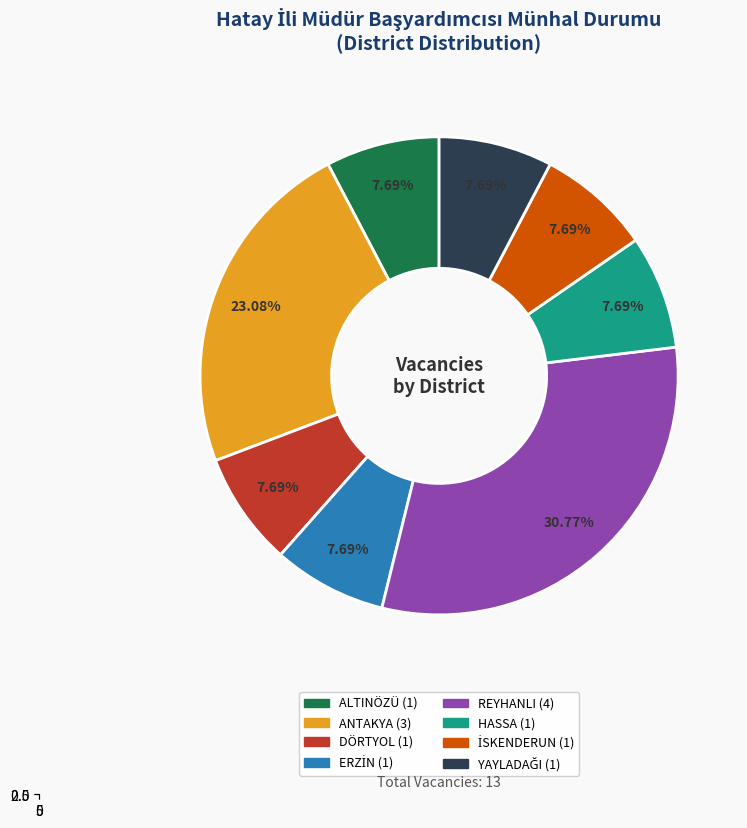

The ANTAKYA slice represents 18% of the pie. True or false?

False